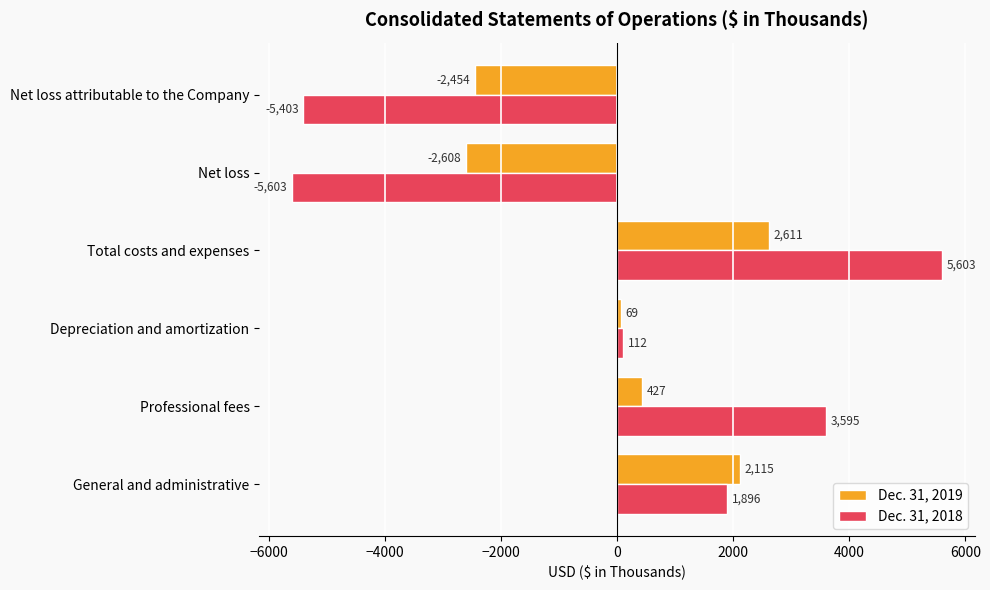

How many data points does each series have?

6